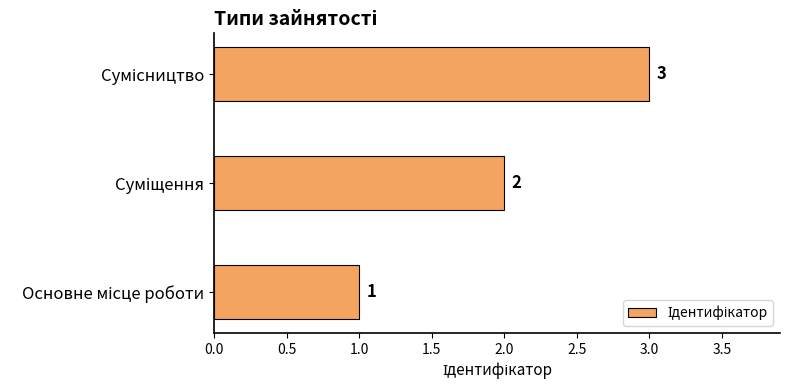

What is the greatest value displayed?

3